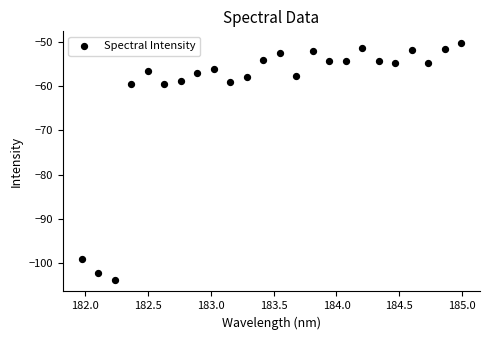

What is the range of X values (max minus min)?

3.0